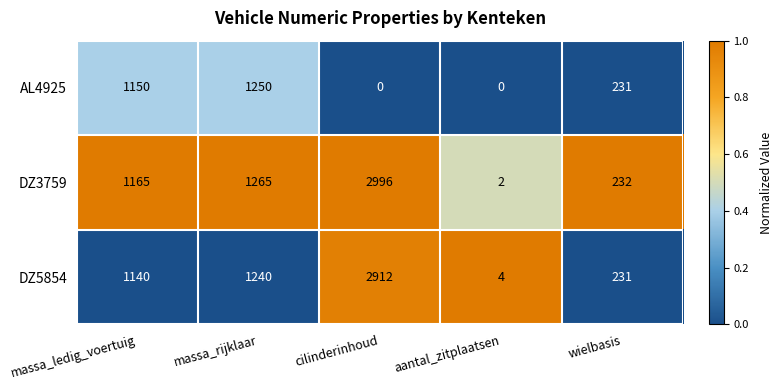

What is the sum of the DZ5854 values at wielbasis and massa_ledig_voertuig?

1371